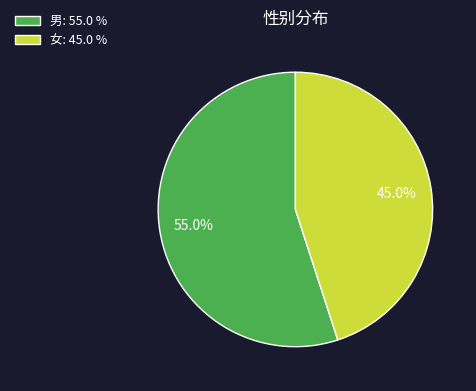

What is the total percentage of 男 and 女?

100.0%